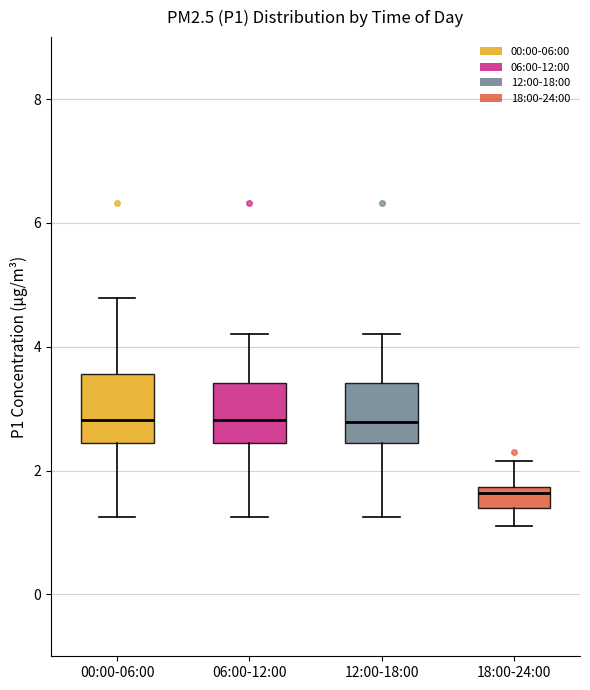

Where does the upper whisker of the box for 00:00-06:00 end on the y-axis? The values are not printed on the chart, so give them approximately, as read against the axis.

4.8